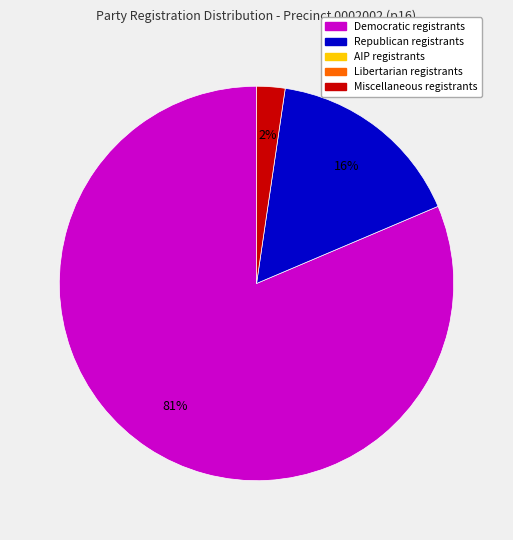

How many segments does this pie chart have?

3